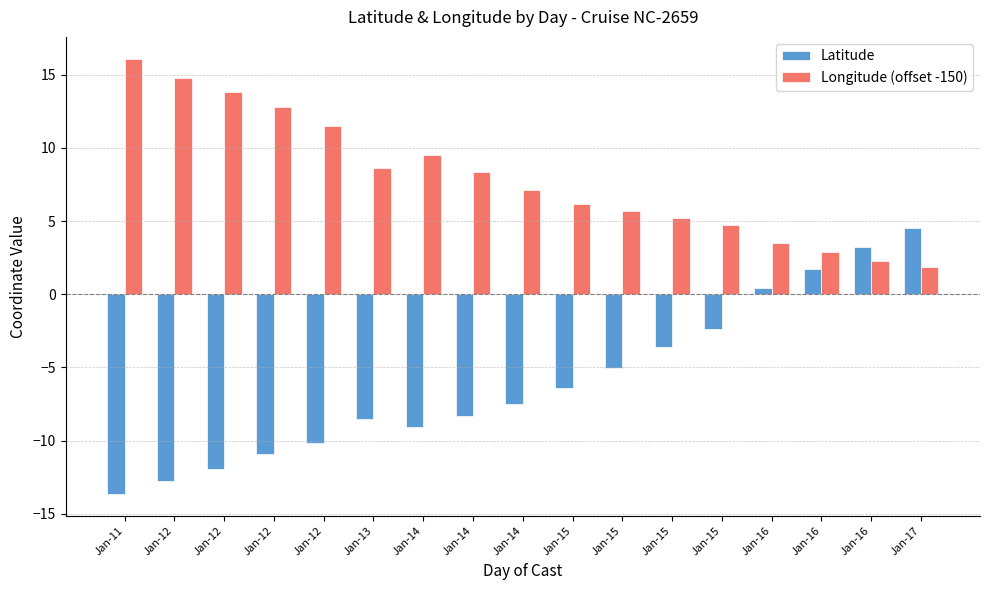

Reading left to right, extract all data points from this chart.

Latitude: Jan-11=-13.6	Jan-12=-12.8	Jan-12=-11.9	Jan-12=-10.9	Jan-12=-10.2	Jan-13=-8.5	Jan-14=-9.1	Jan-14=-8.3	Jan-14=-7.5	Jan-15=-6.4	Jan-15=-5.0	Jan-15=-3.6	Jan-15=-2.4	Jan-16=0.5	Jan-16=1.7	Jan-16=3.2	Jan-17=4.5
Longitude (offset -150): Jan-11=16.1	Jan-12=14.8	Jan-12=13.8	Jan-12=12.8	Jan-12=11.5	Jan-13=8.6	Jan-14=9.5	Jan-14=8.3	Jan-14=7.1	Jan-15=6.2	Jan-15=5.7	Jan-15=5.2	Jan-15=4.7	Jan-16=3.5	Jan-16=2.9	Jan-16=2.3	Jan-17=1.9